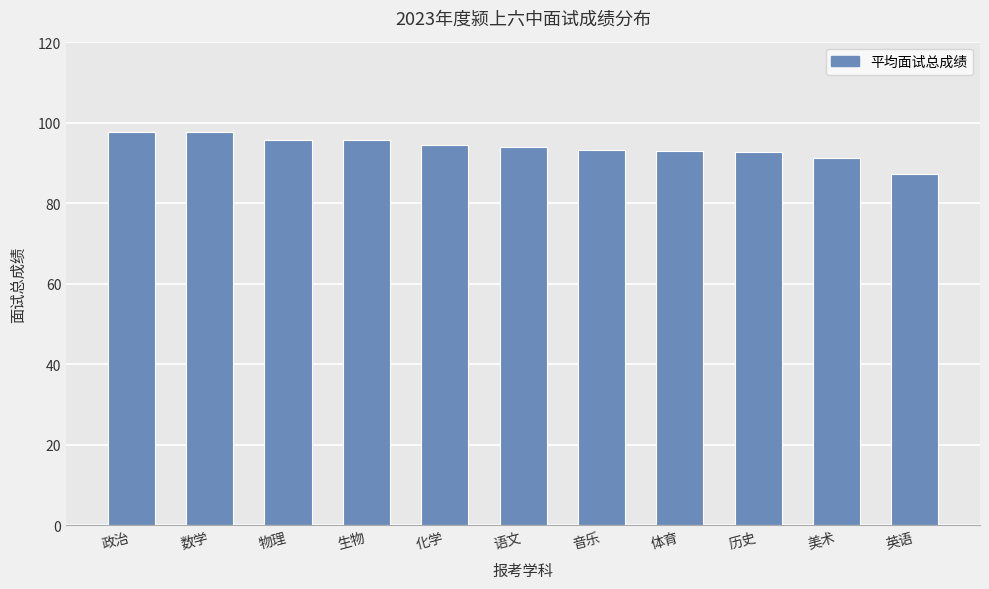

What position from the left is 化学?

5